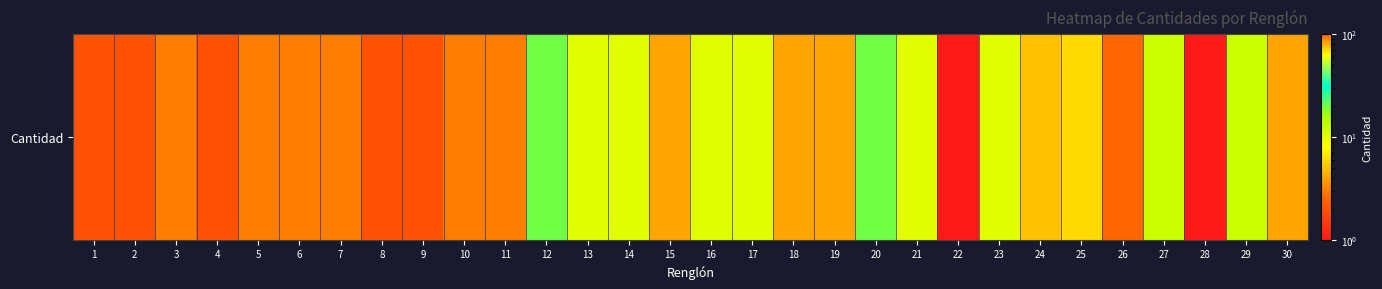

The chart shows a value of 5 at 17. True or false?

False